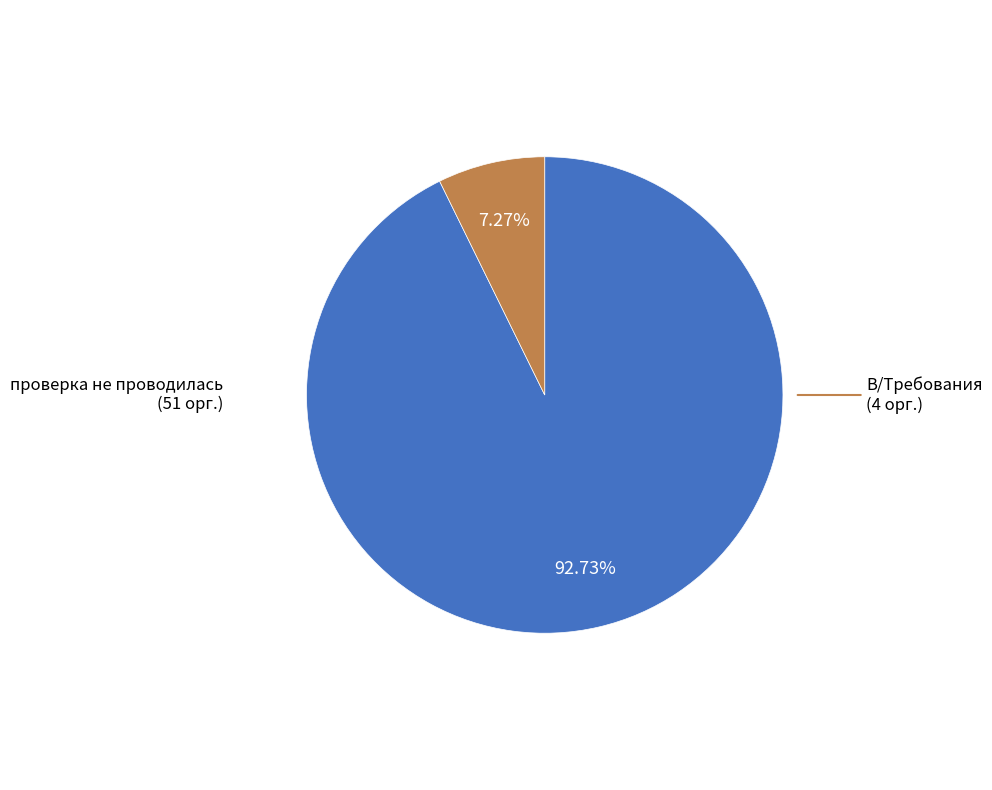

To the nearest percent, what is the difference between the largest and smallest slice percentages?

85%